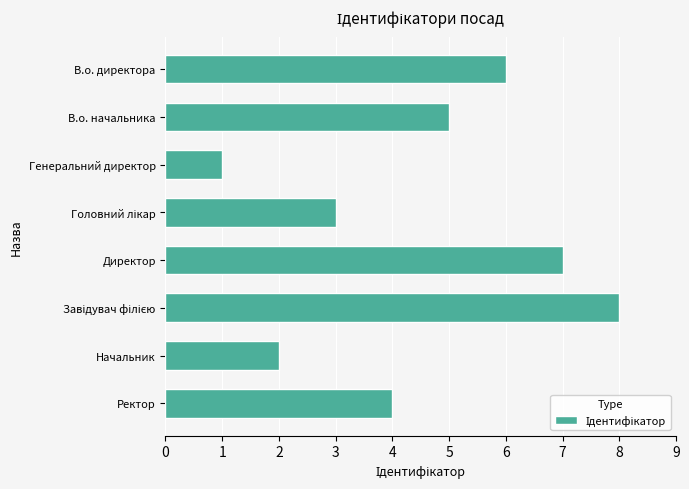

True or false: the data shows 3 at Начальник.

False